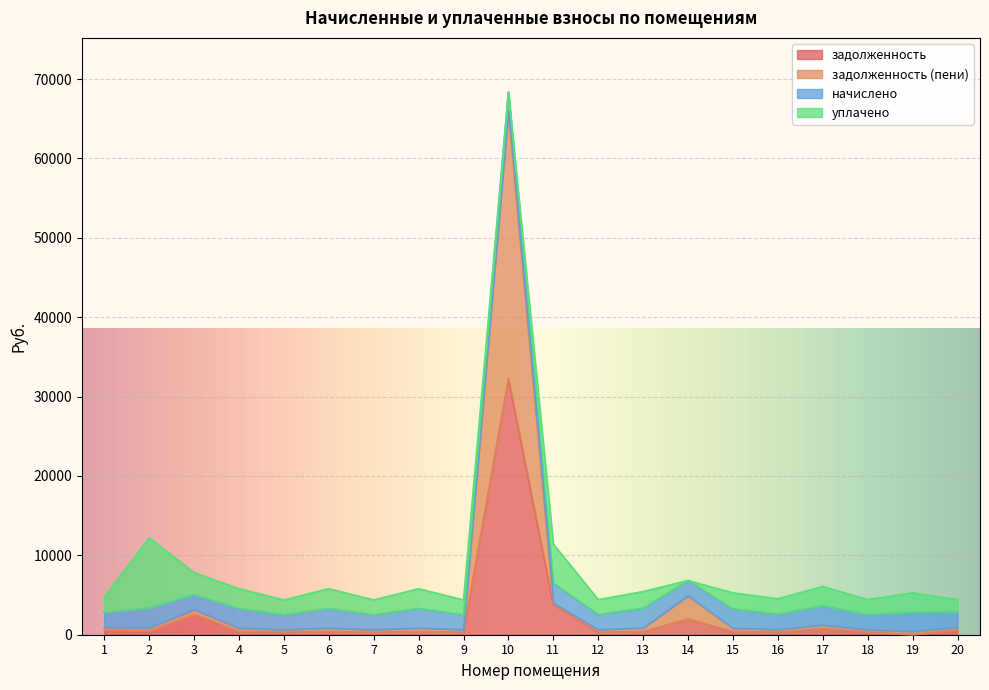

Which series has the widest spread of values?

задолженность (пени)